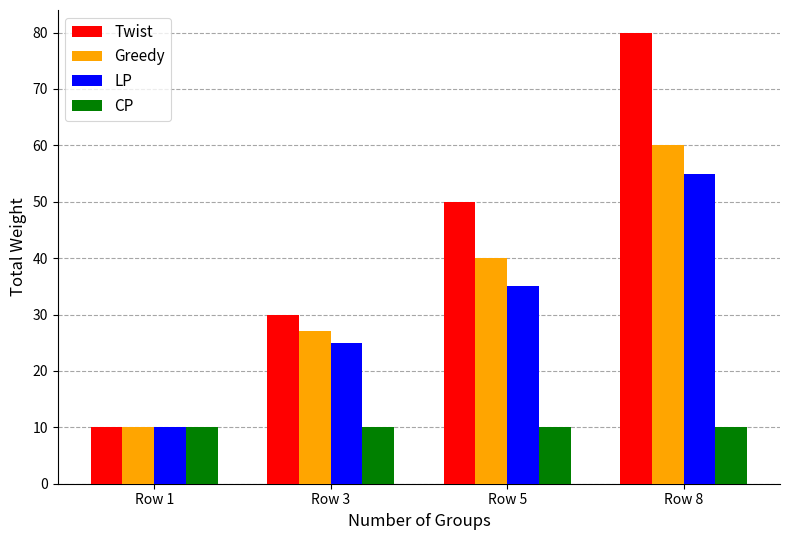

The value of Greedy at Row 3 is 16. True or false?

False